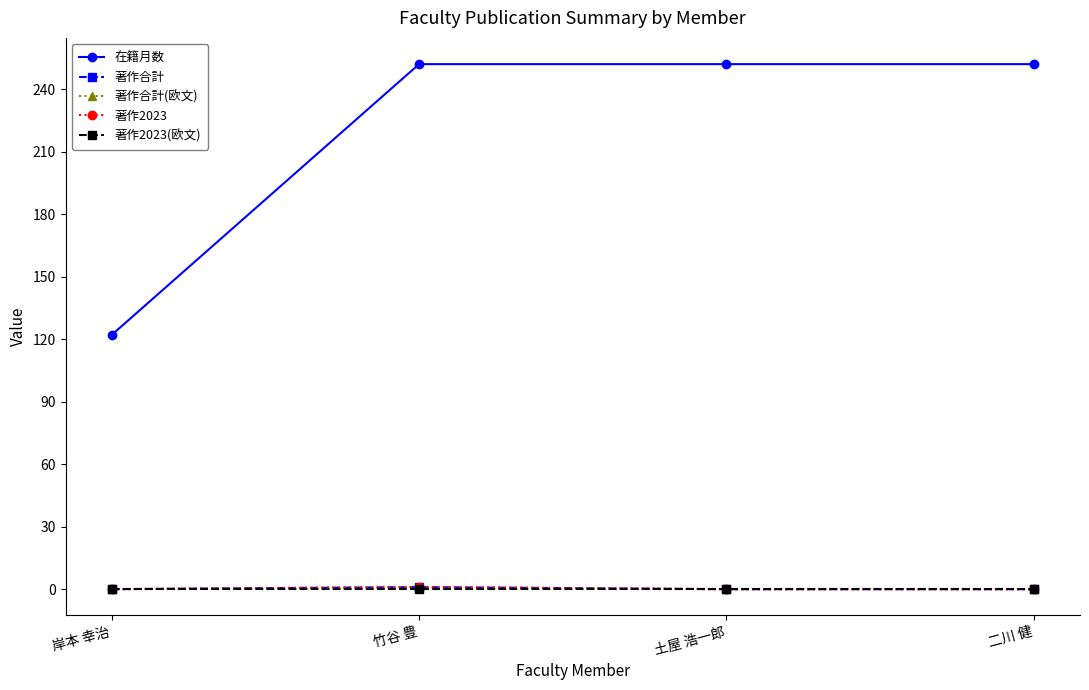

Is this an area chart (filled region under the line)?

No